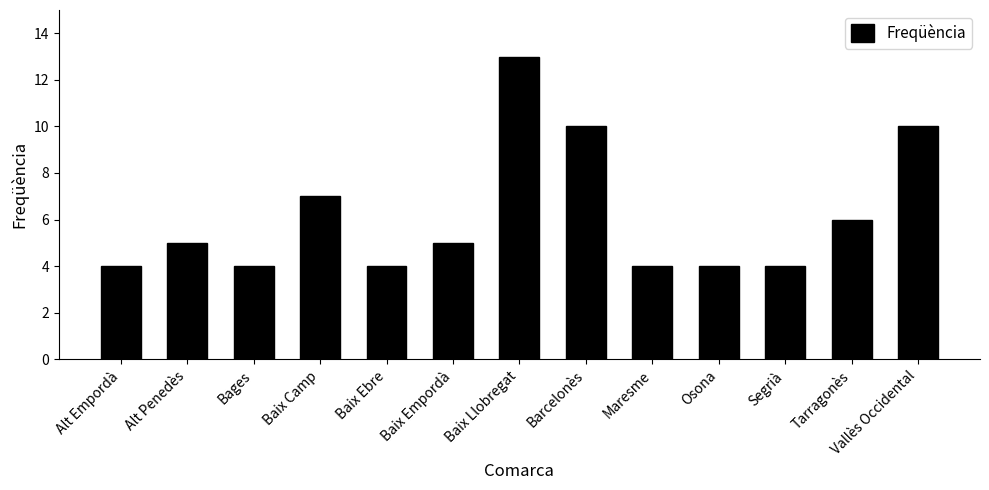

What is the approximate value at Bages?

4